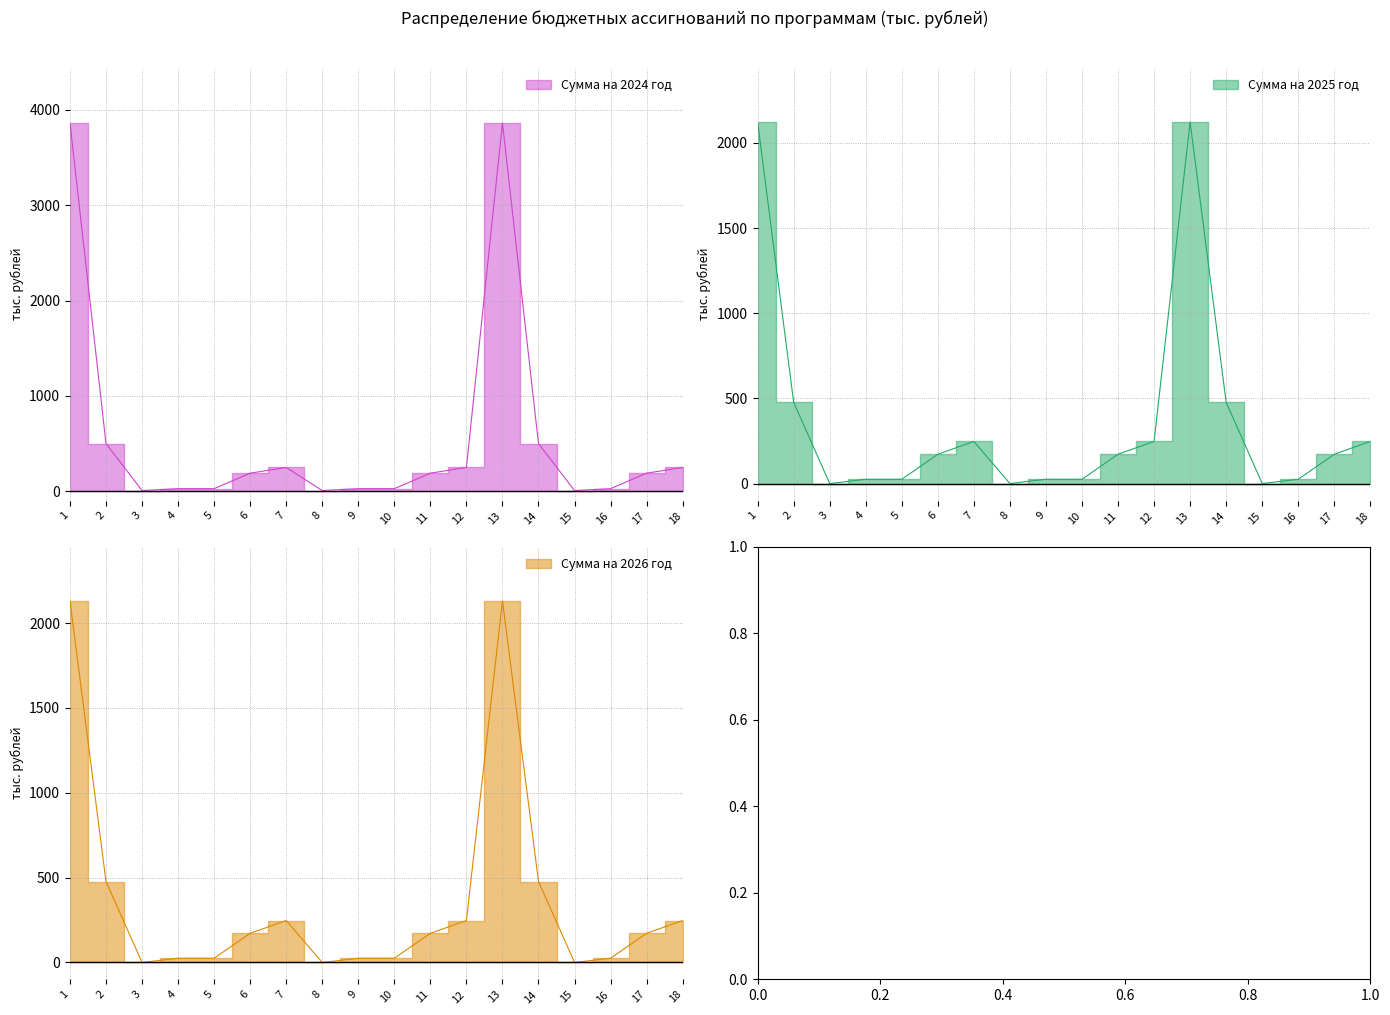

How many data points does each series have?

18